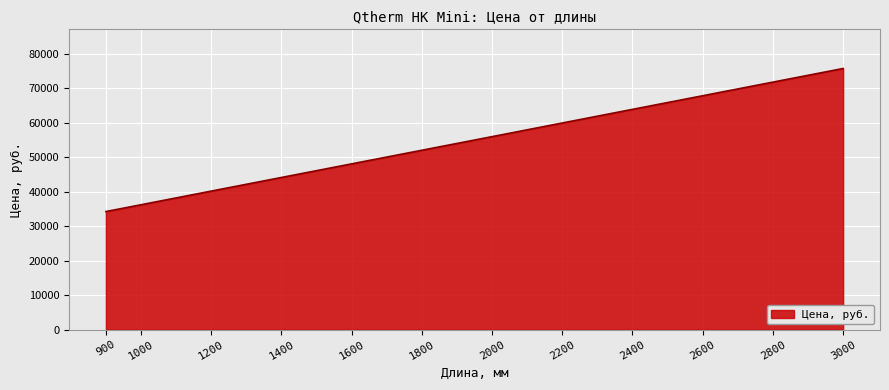

Reading left to right, extract all data points from this chart.

34266.8	36241.6	40203.5	44159.3	48115.1	52064.6	56020.4	59982.4	63938.2	67893.9	71849.7	75805.5